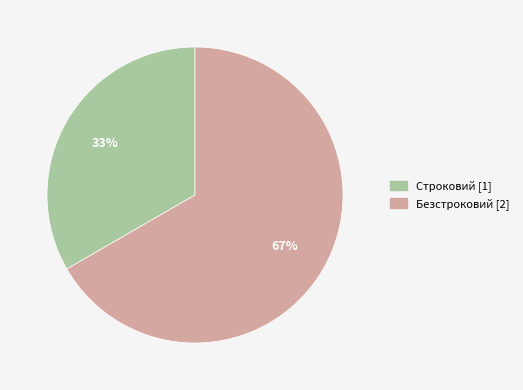

Do Строковий and Безстроковий together represent more than half of the pie?

Yes